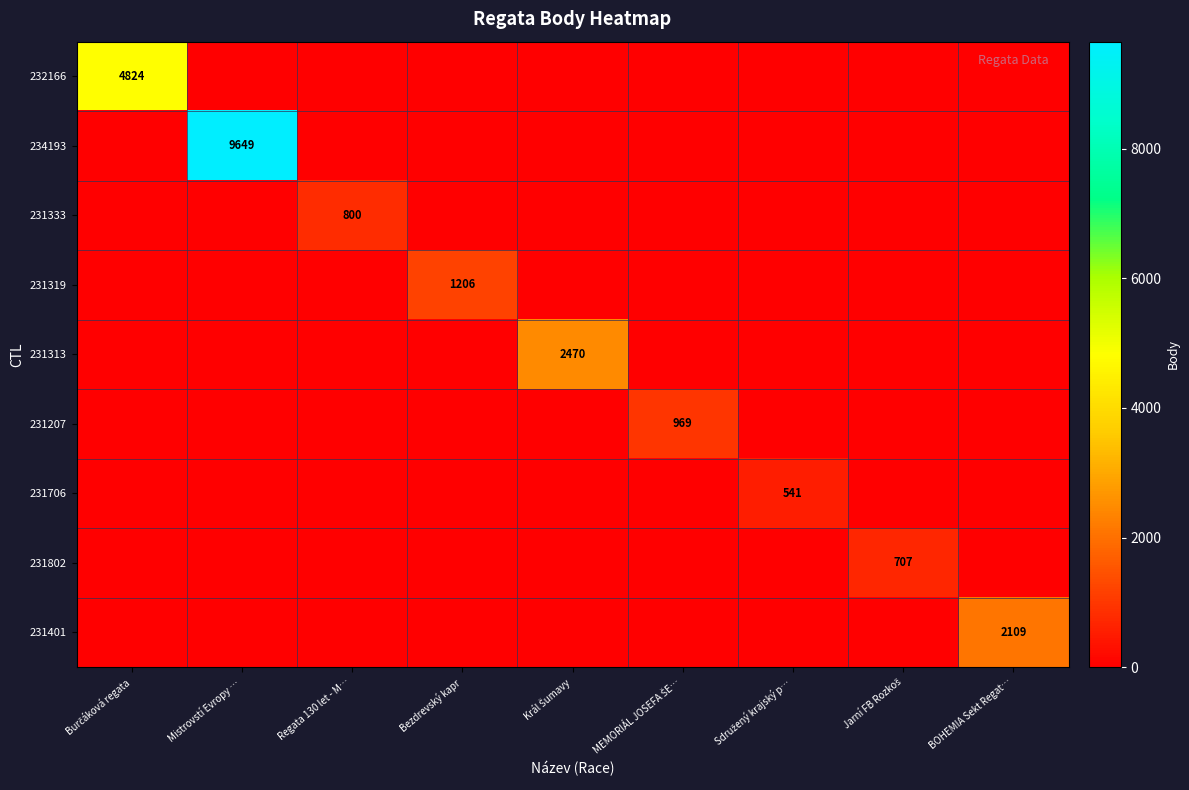

The value of 231401 at BOHEMIA Sekt Regat… is 583. True or false?

False